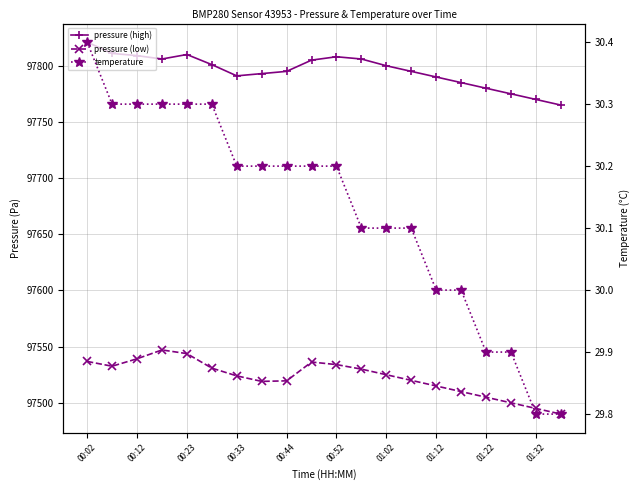

How many lines are shown in the chart?

3